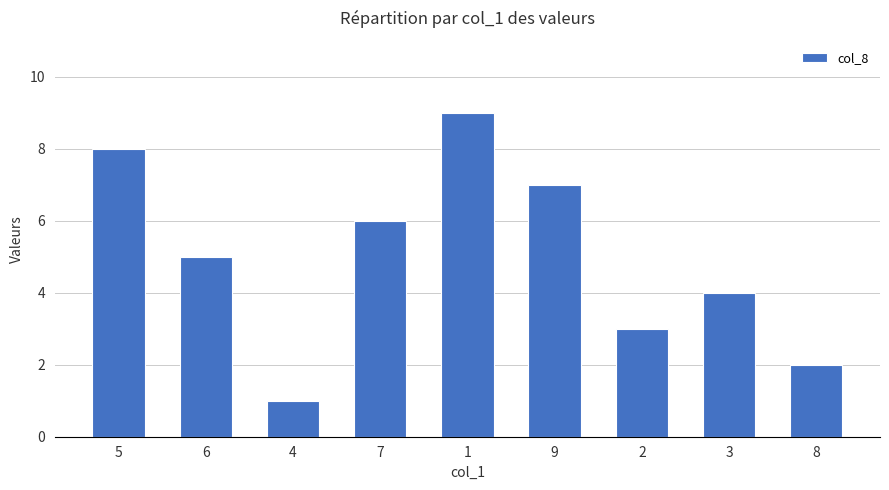

What is the change in value from 6 to 7?

+1